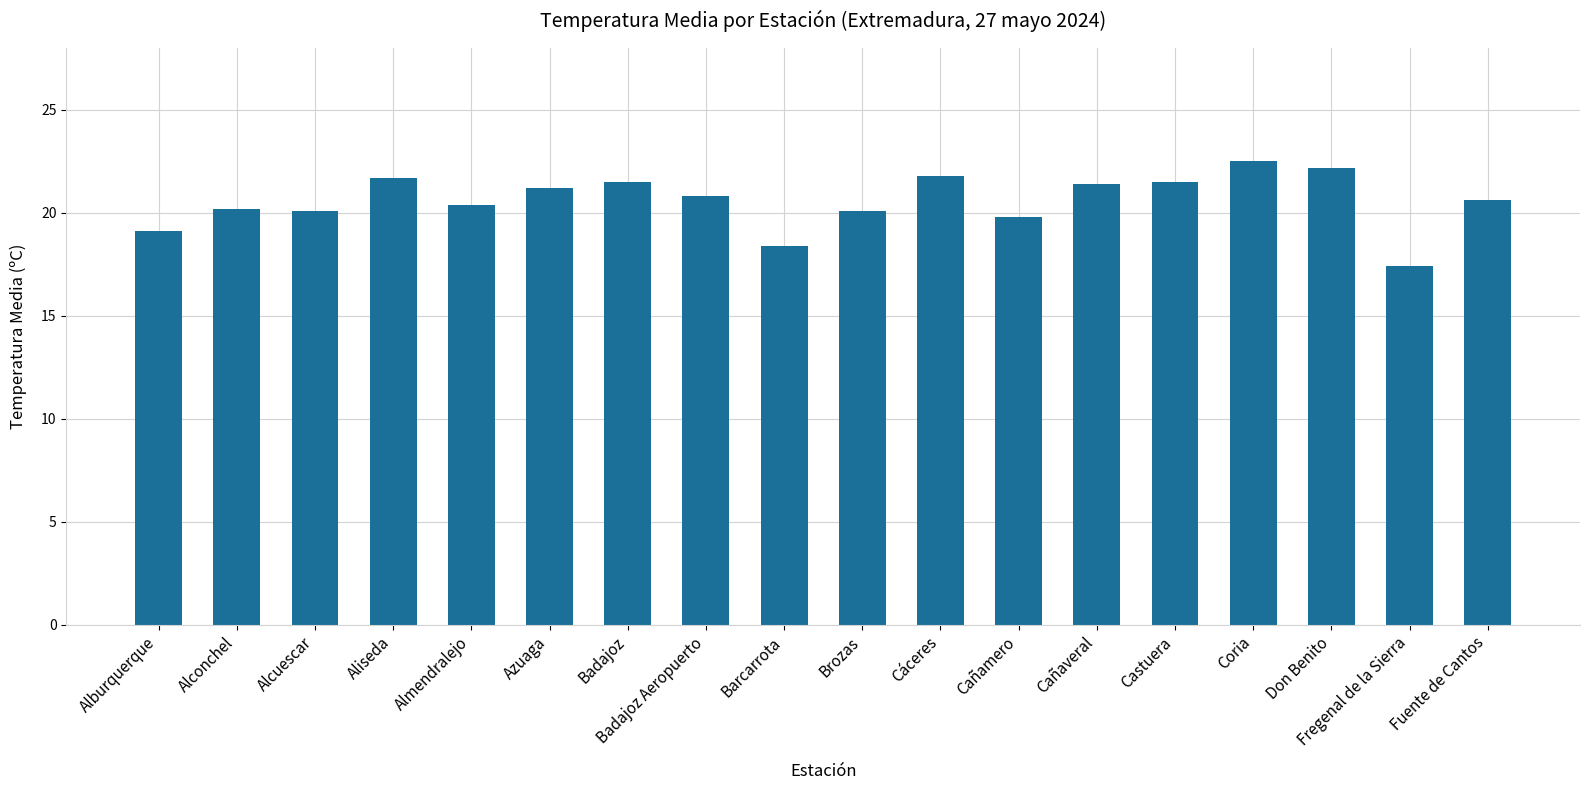

Does the chart contain any negative values?

No